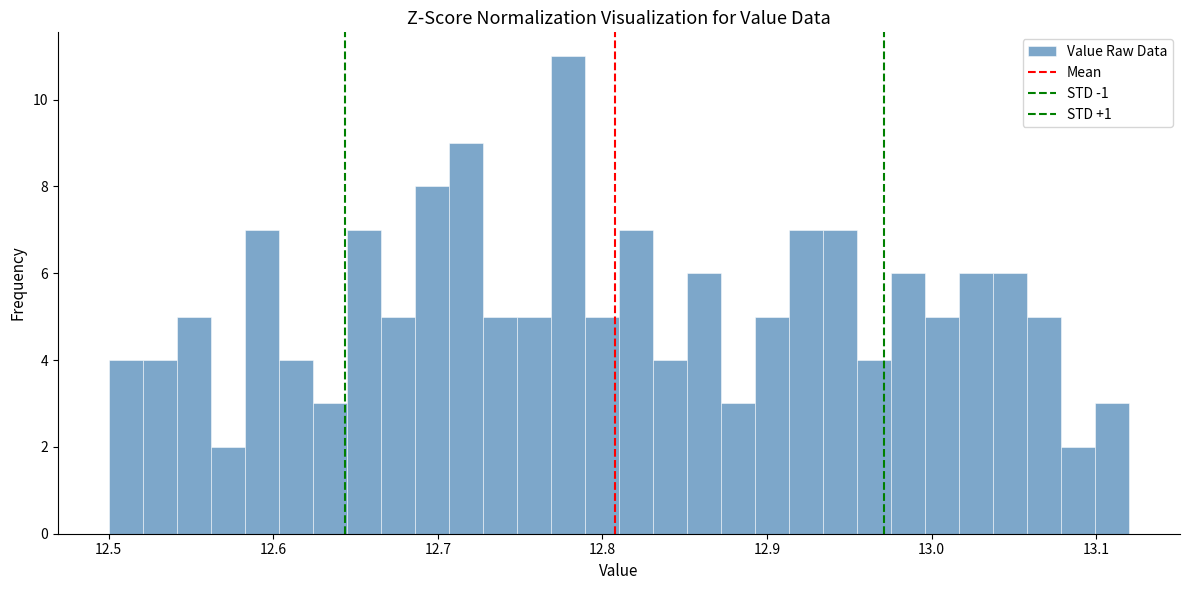

Around what value on the x-axis is the tallest bar? Give the approximate position of its centre, as read against the axis.

12.78